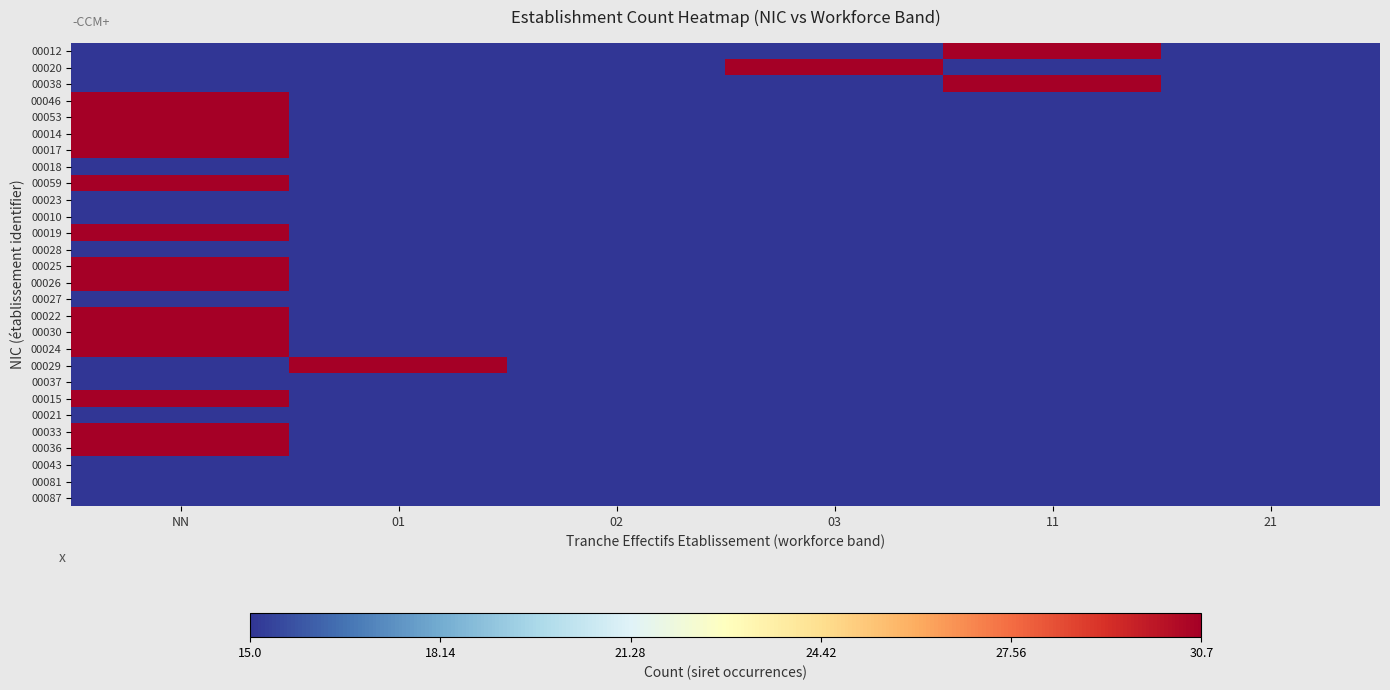

What is the difference between the highest and lowest values at 01?

1